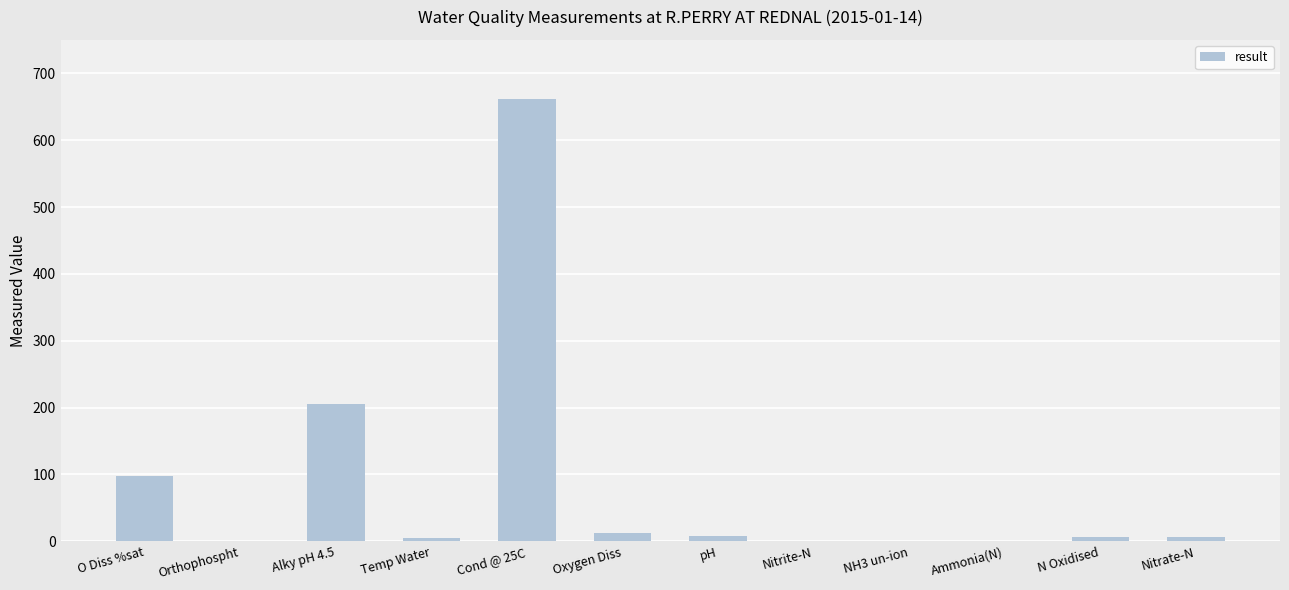

What is the greatest value displayed?

662.0